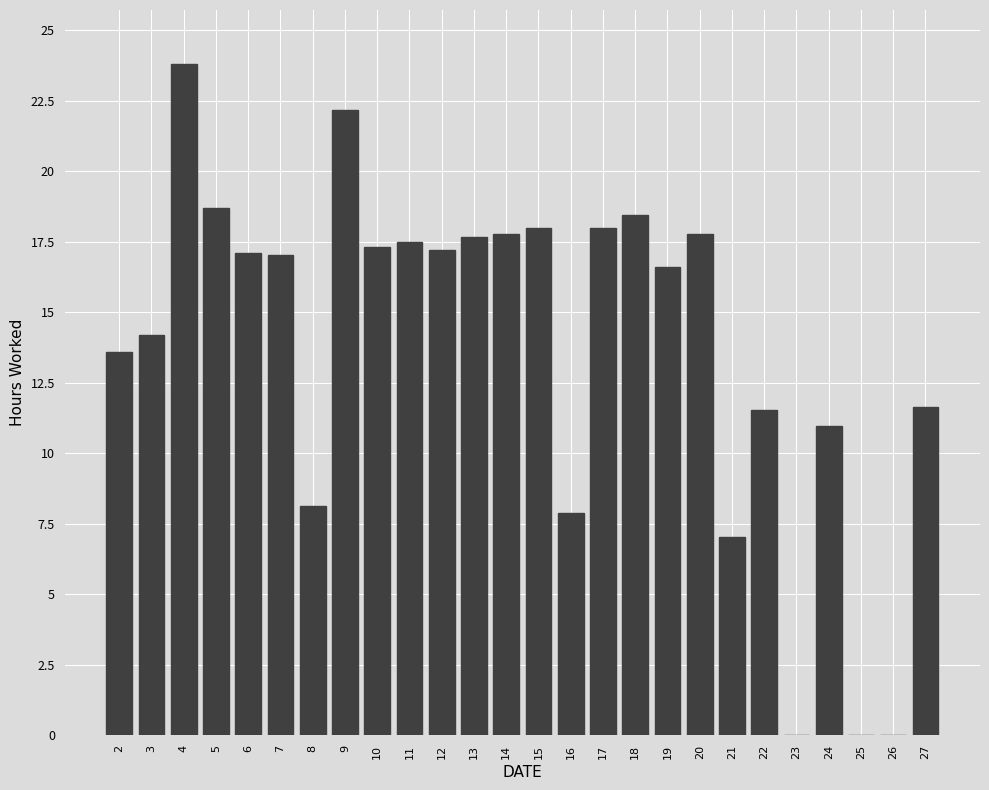

What is the greatest value displayed?

23.8